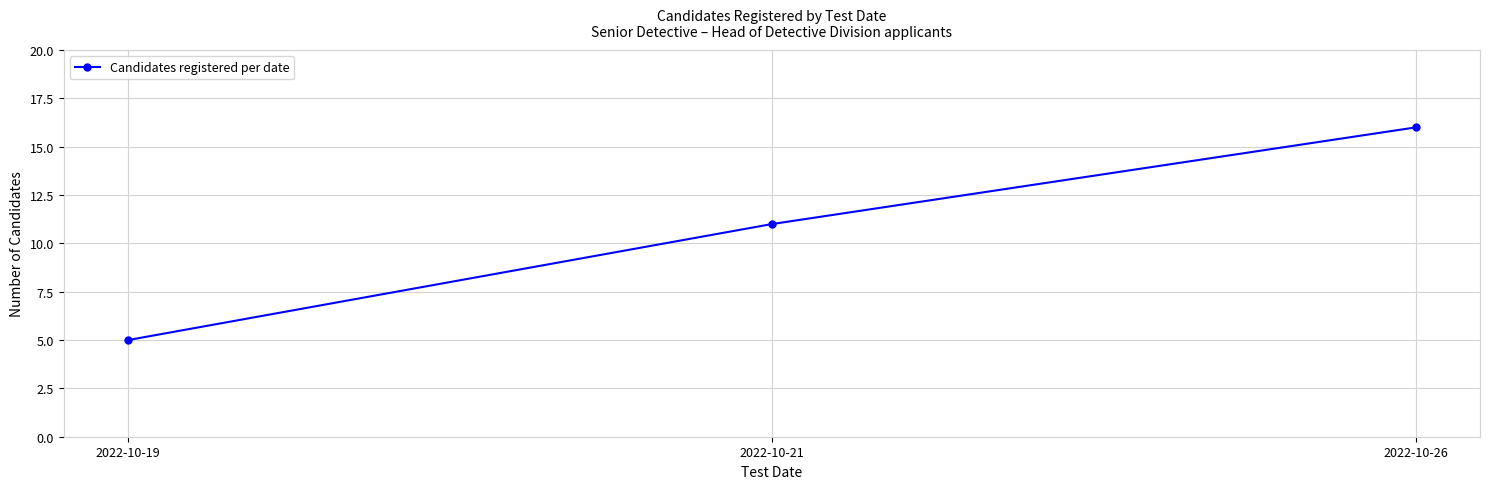

List the labels in order of value, largest first.

2022-10-26, 2022-10-21, 2022-10-19